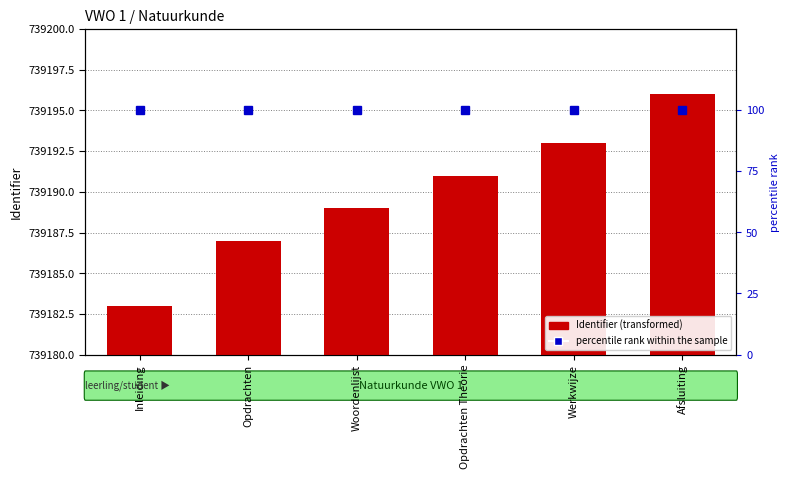

At which category does the chart reach its peak across all series?

Afsluiting